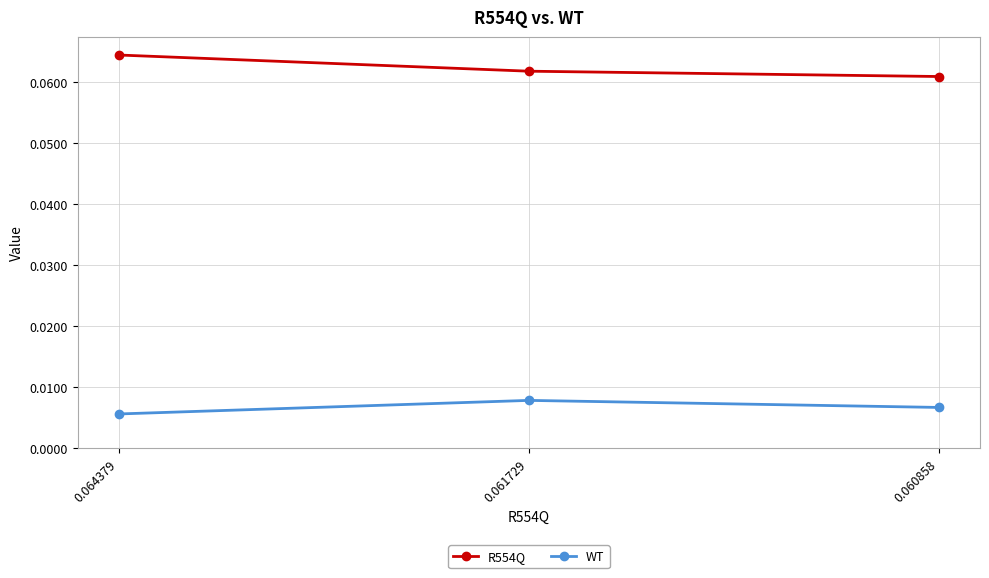

How many WT values are between 0 and 1?

3